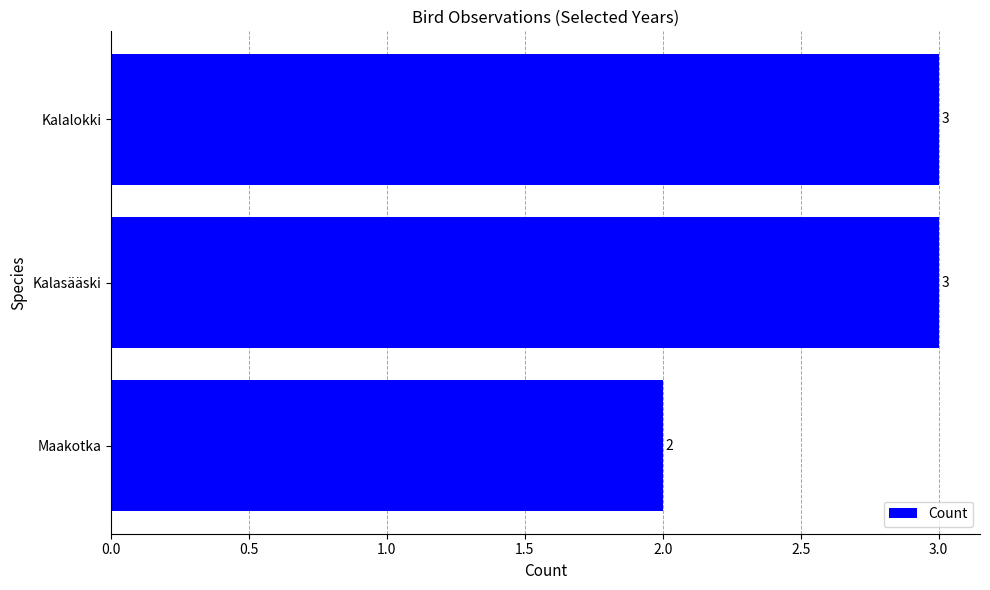

How many bars are there in total?

3